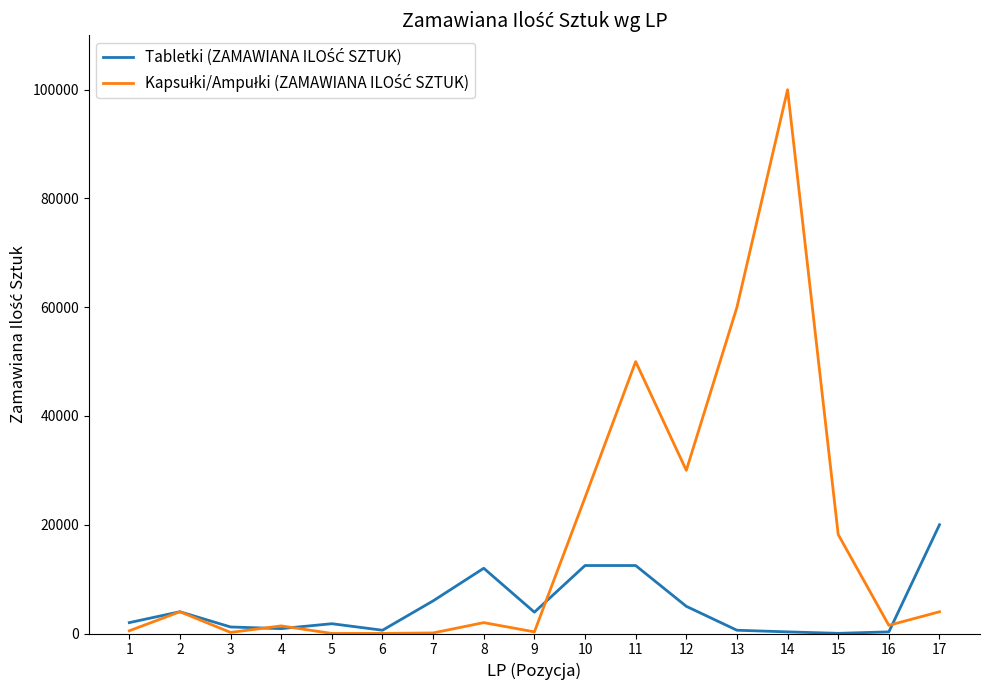

What is the greatest value displayed?

100000